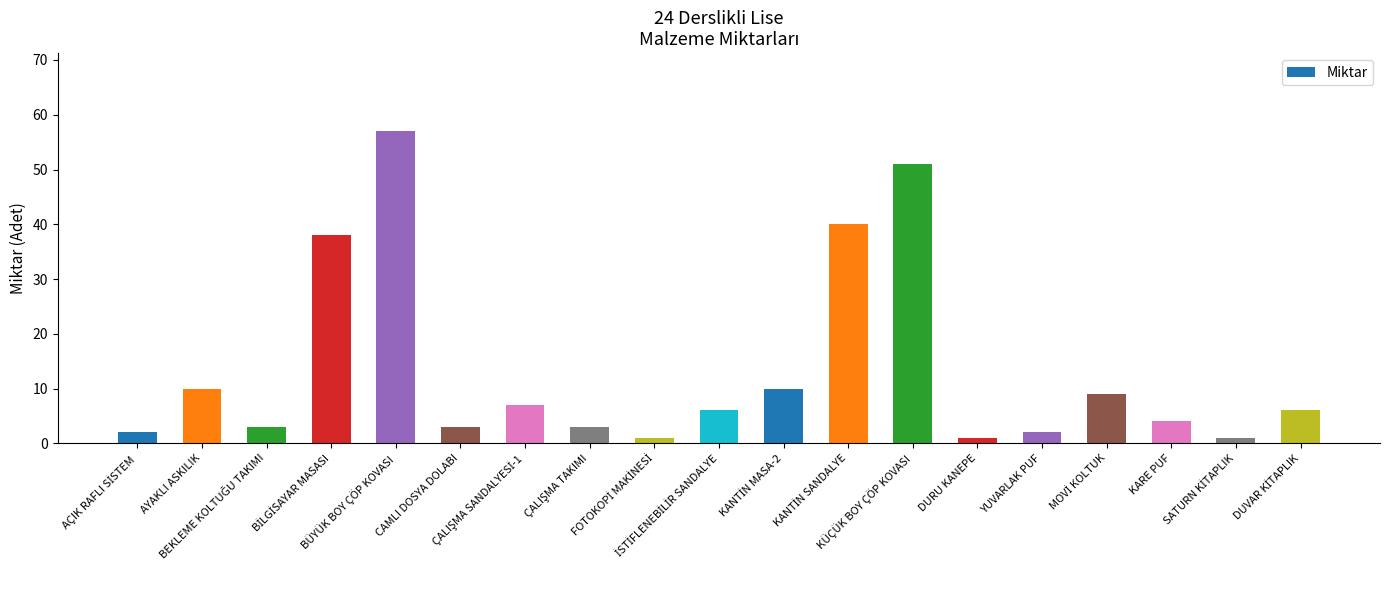

What is the average value?

13